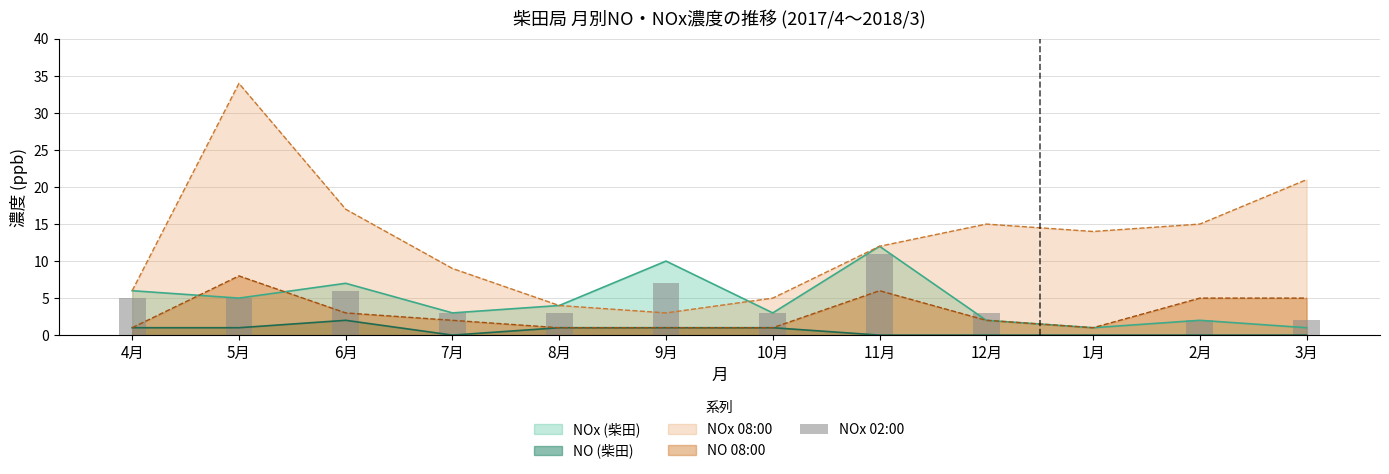

At which label does NOx (柴田) reach its peak?

11月